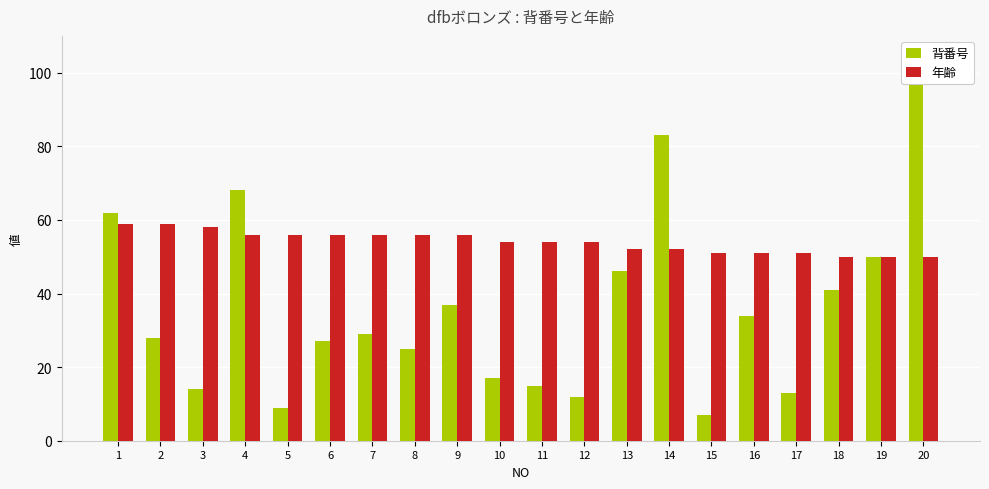

Is the value of 年齢 at 19 greater than the value of 背番号 at 2?

Yes